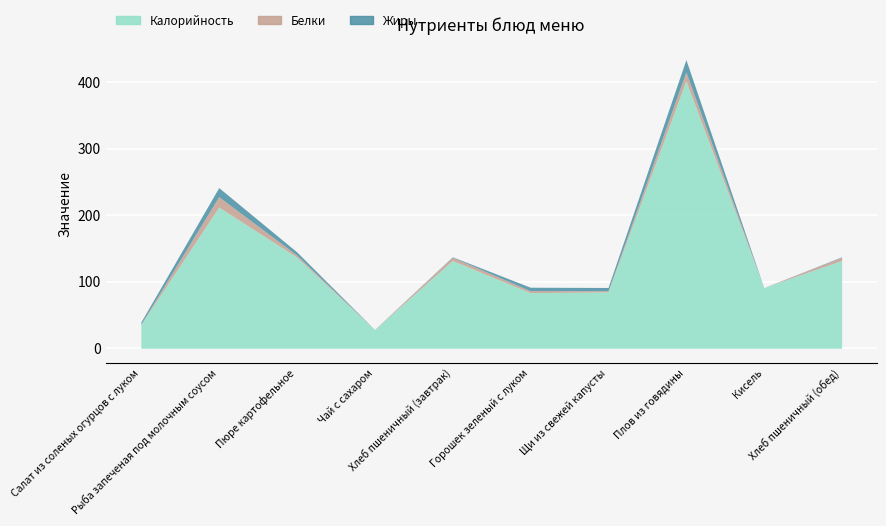

What is the highest value of the Белки series?

15.6